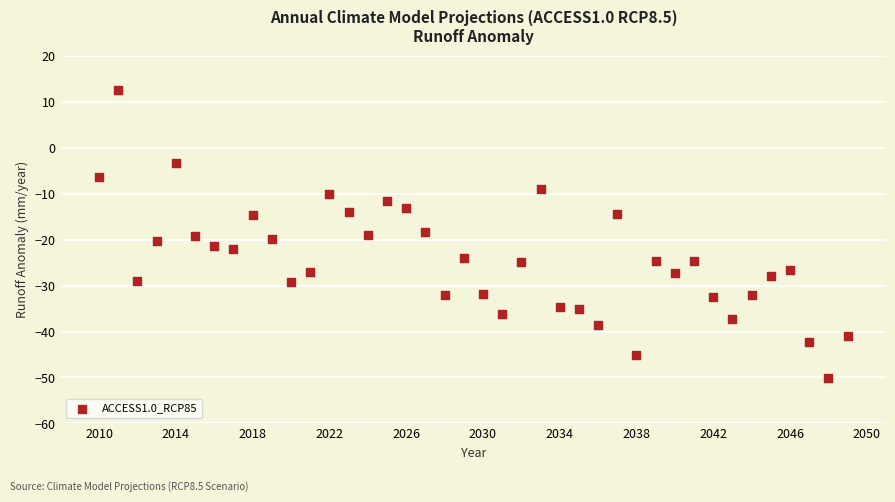

What is the range of X values (max minus min)?

39.0